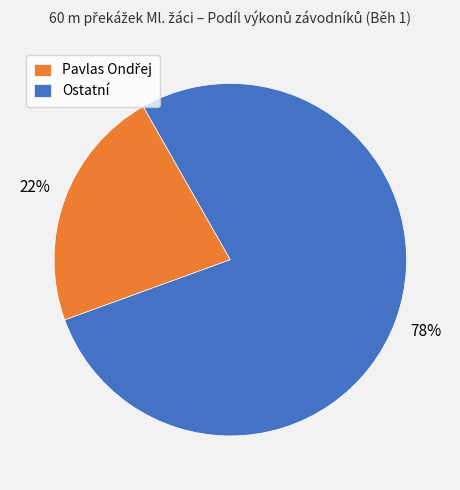

To the nearest percent, what percentage of the pie is Ostatní?

78%